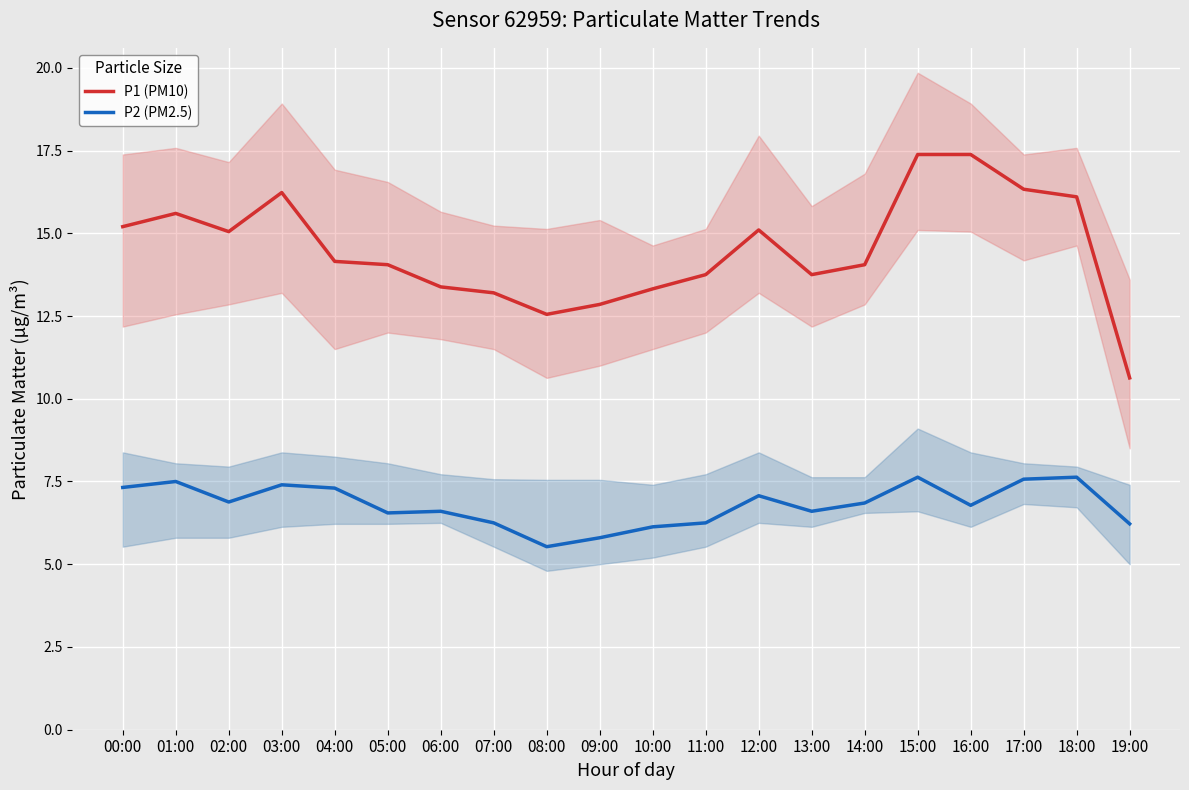

What is the average value of the P1 (PM10) series?

14.5